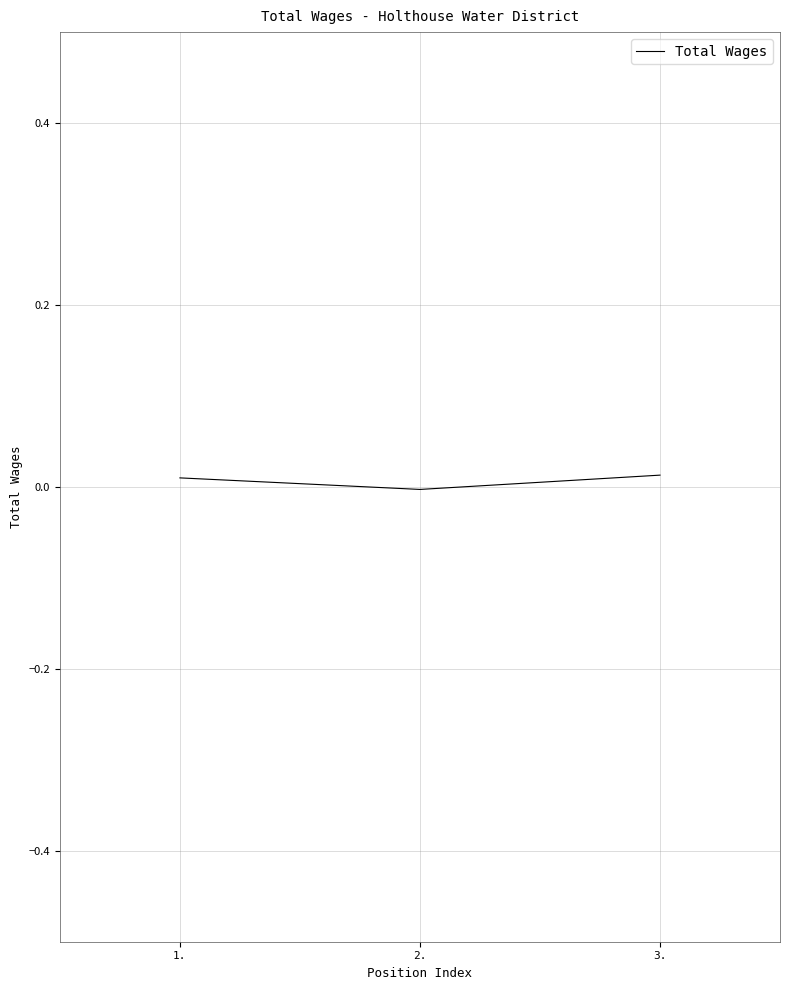

Is it true that the value at 3. is 0.0?

True